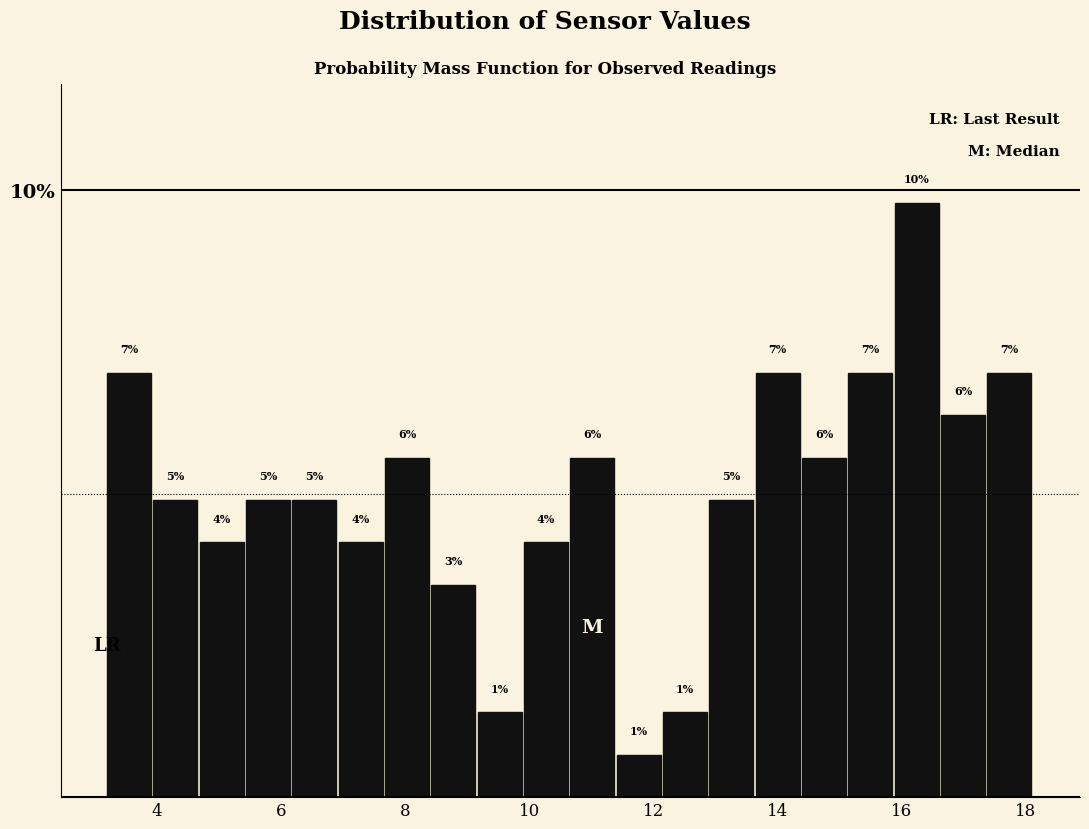

Around what value on the x-axis is the tallest bar? Give the approximate position of its centre, as read against the axis.

16.2